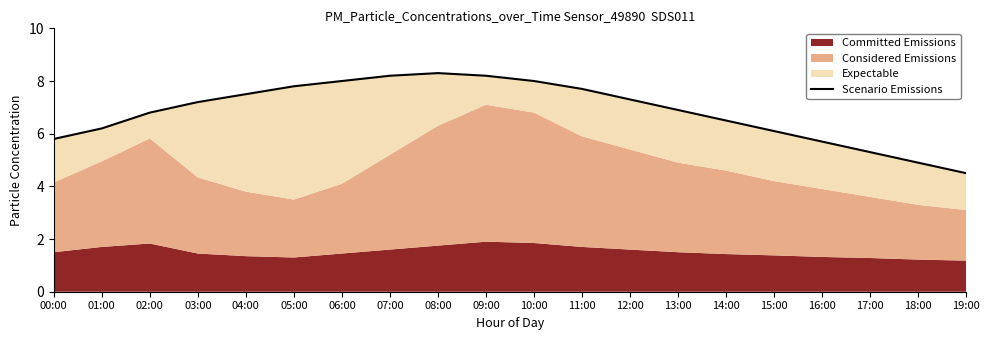

Reading right to left, what are all the values shown in this chart?

19:00=4.5	18:00=4.9	17:00=5.3	16:00=5.7	15:00=6.1	14:00=6.5	13:00=6.9	12:00=7.3	11:00=7.7	10:00=8.0	09:00=8.2	08:00=8.3	07:00=8.2	06:00=8.0	05:00=7.8	04:00=7.5	03:00=7.2	02:00=6.8	01:00=6.2	00:00=5.8